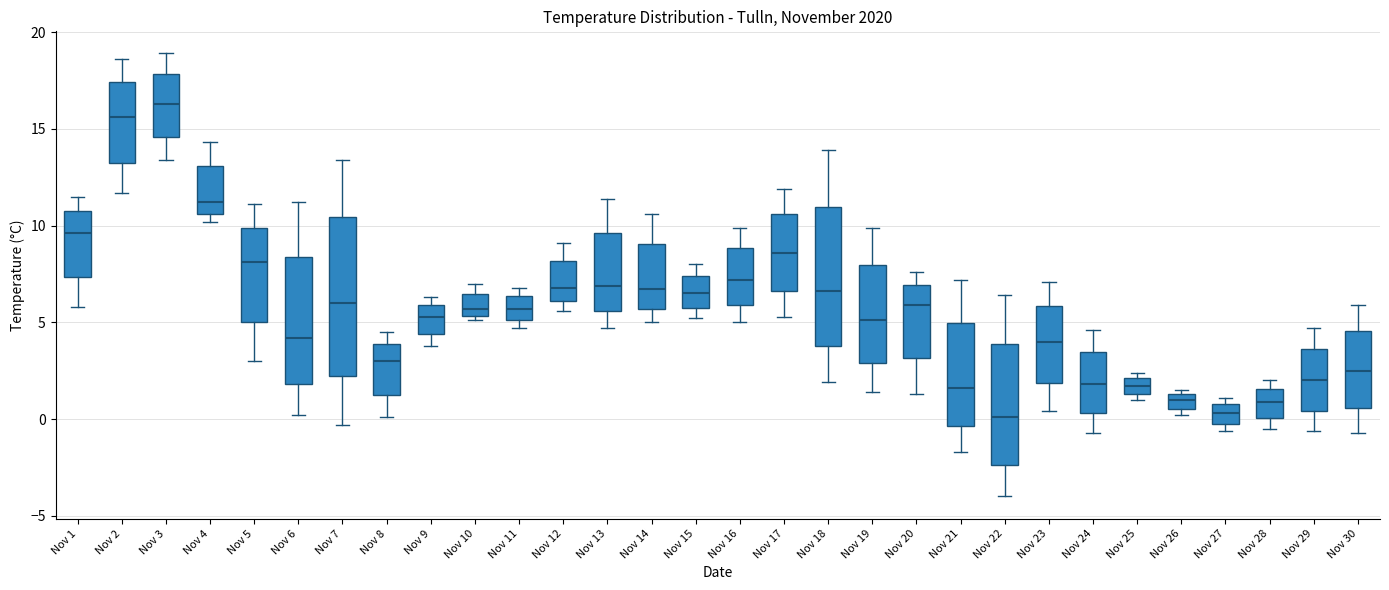

Which box is the tallest, from its lower edge to its upper edge?

Nov 7